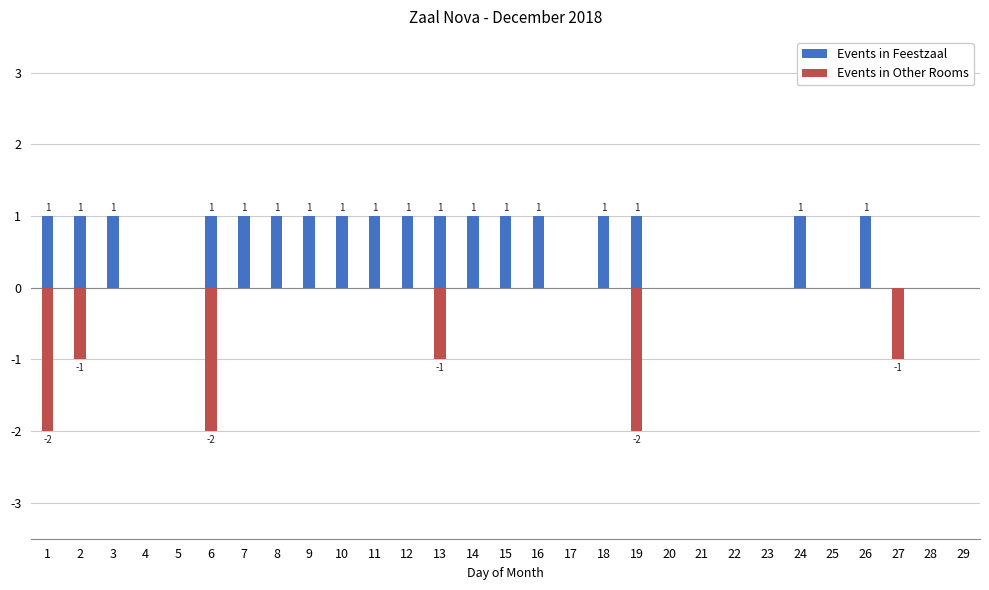

Count the number of categories in the chart.

29